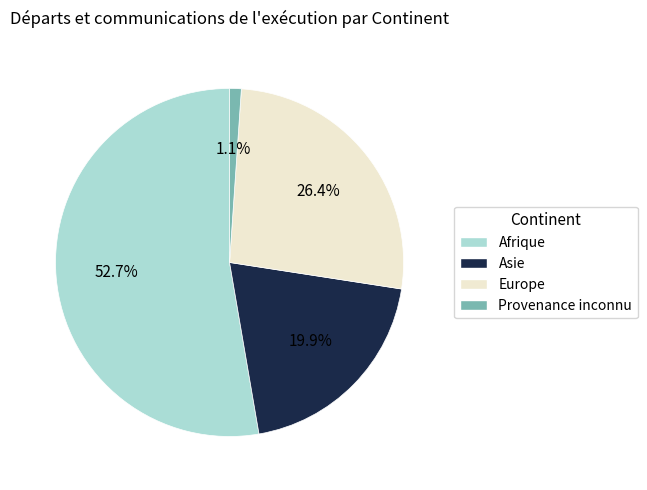

What percentage is the Asie slice, to the nearest percent?

20%